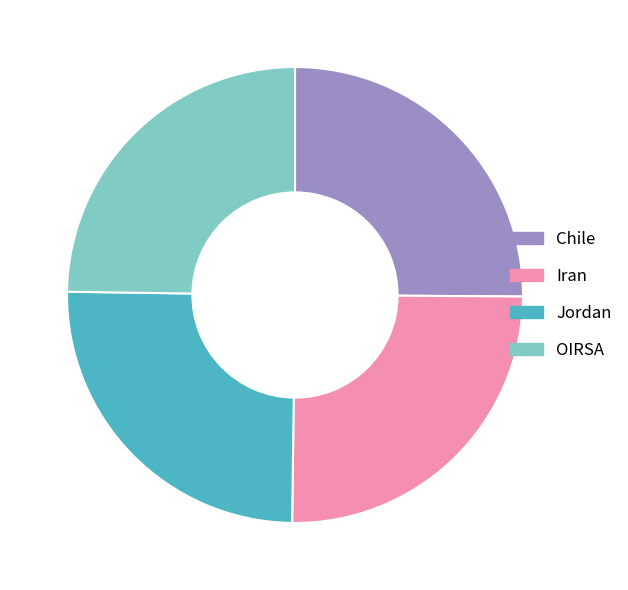

Is there a majority slice in this chart?

No